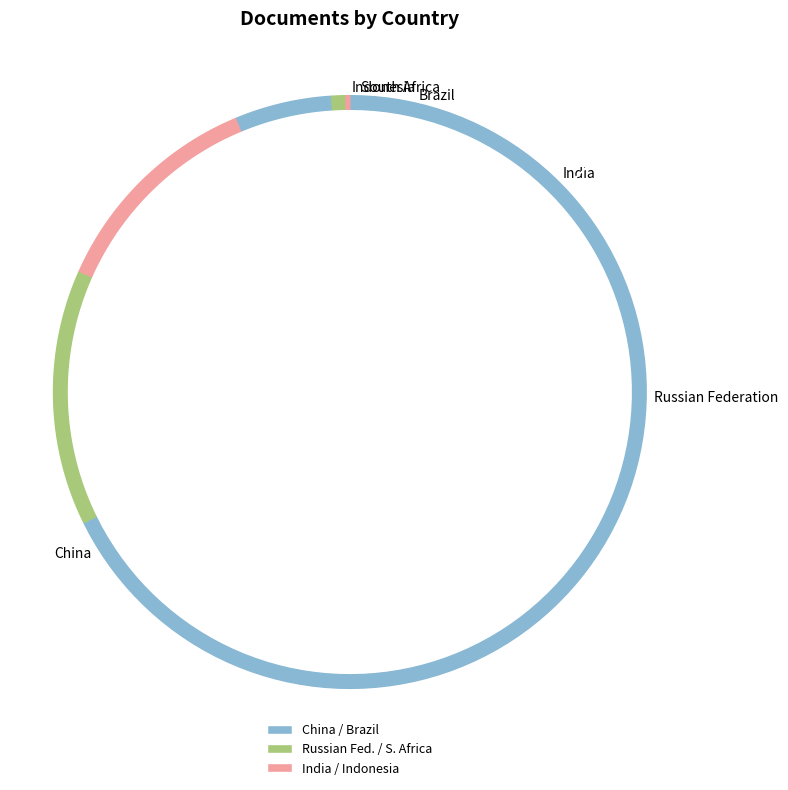

Does China represent more than half of the total?

Yes